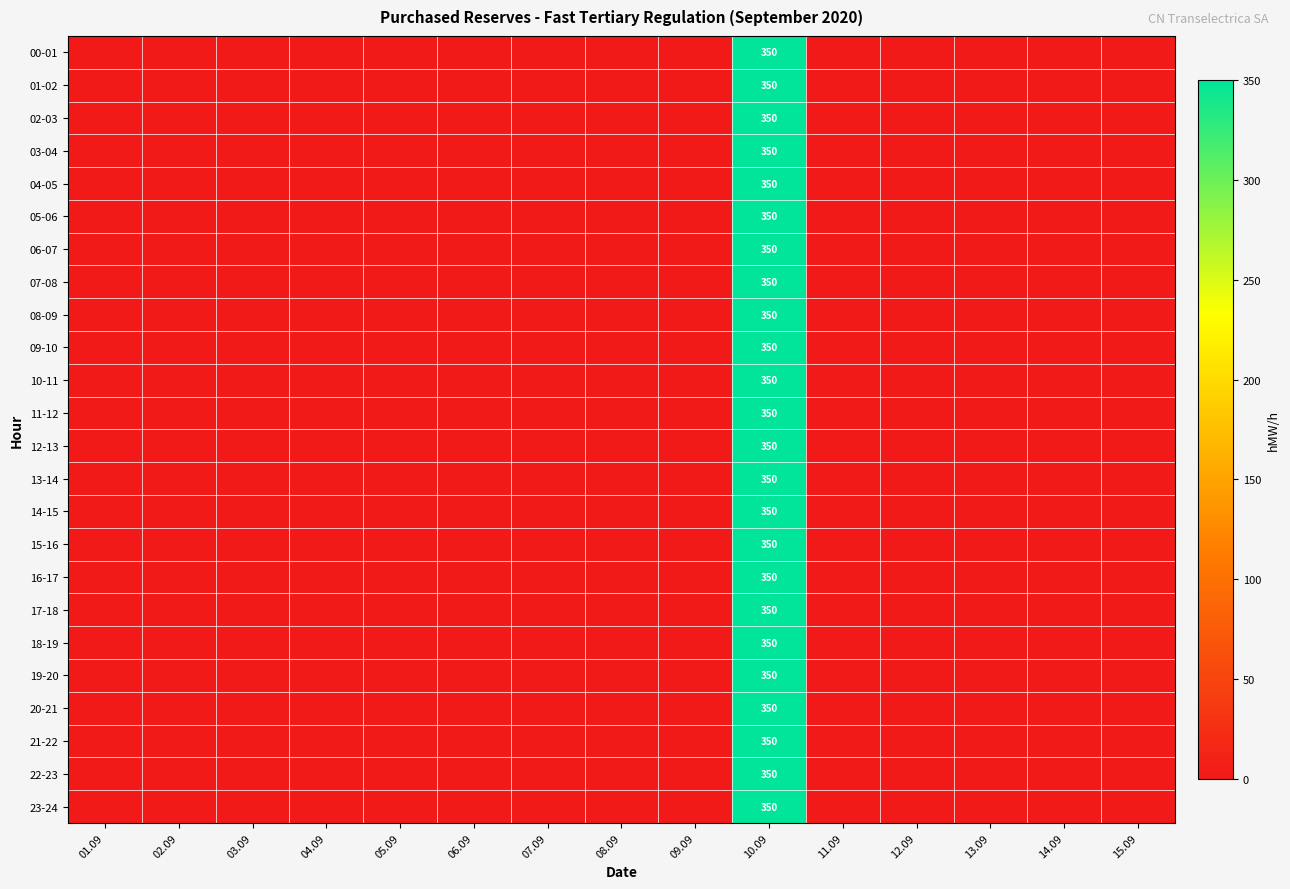

How many data points in 18-19 are above 0?

1